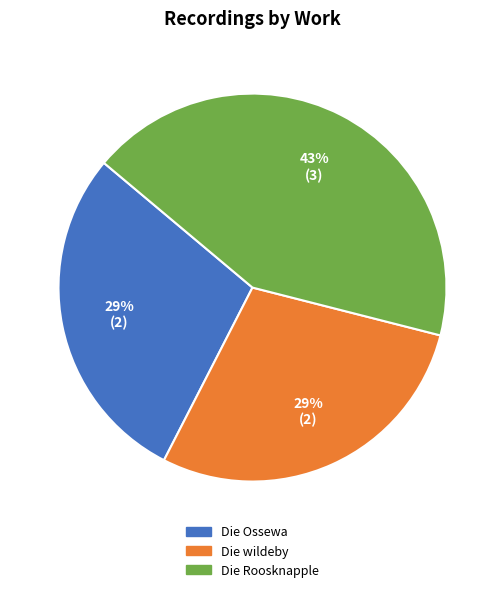

Count the number of slices in the pie.

3